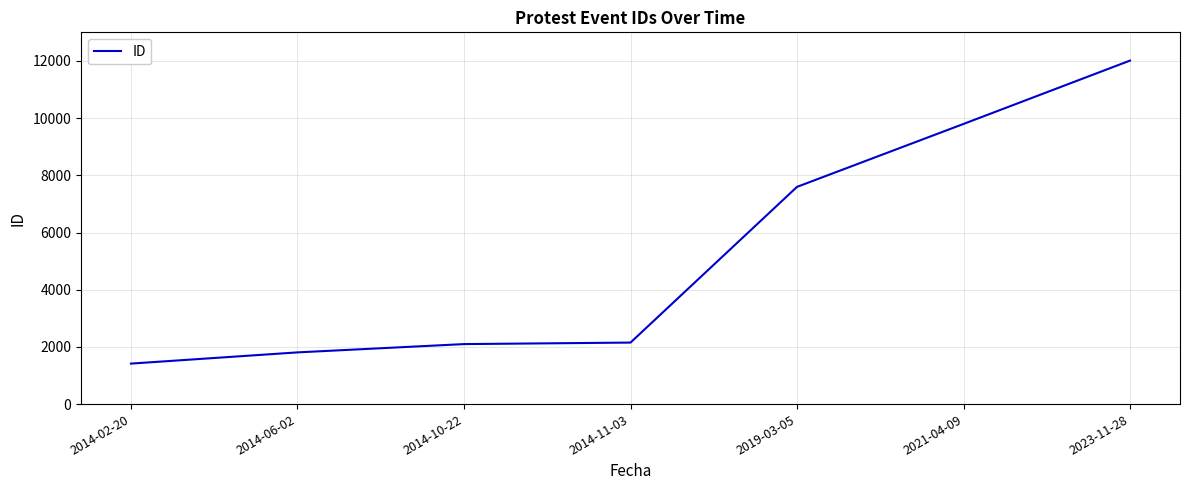

Is it true that the value at 2021-04-09 is 9797?

True